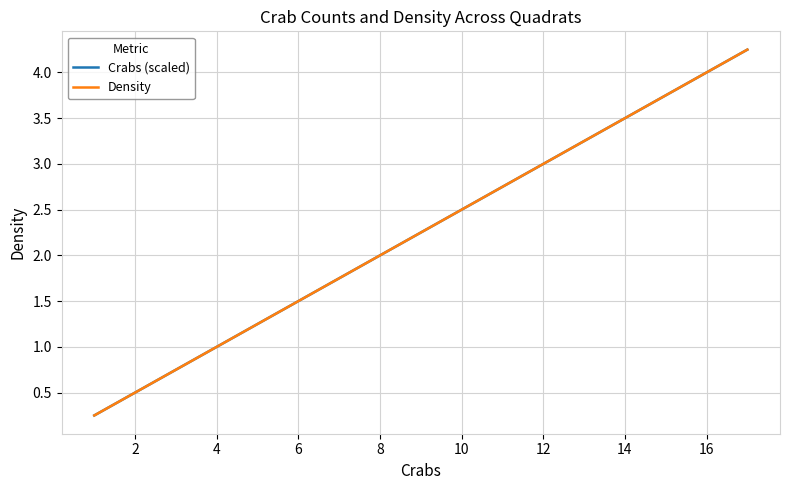

Does the chart display data point markers on the line(s)?

No